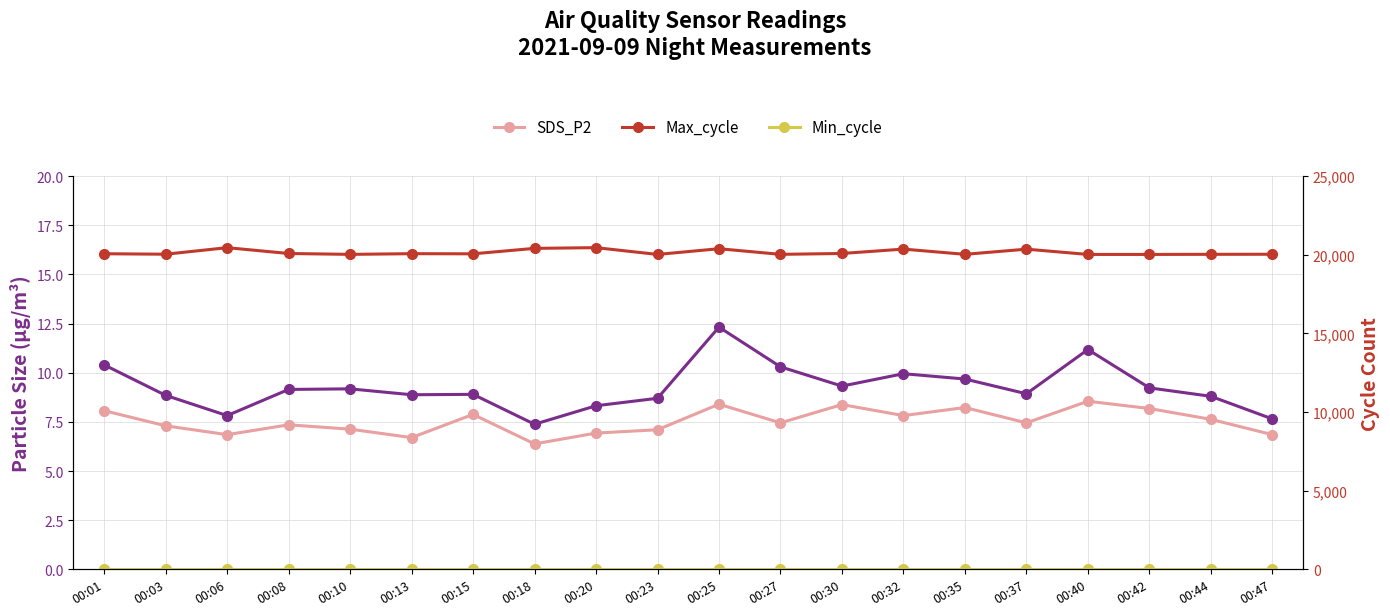

What is the total value across all series at 00:42?

20066.4